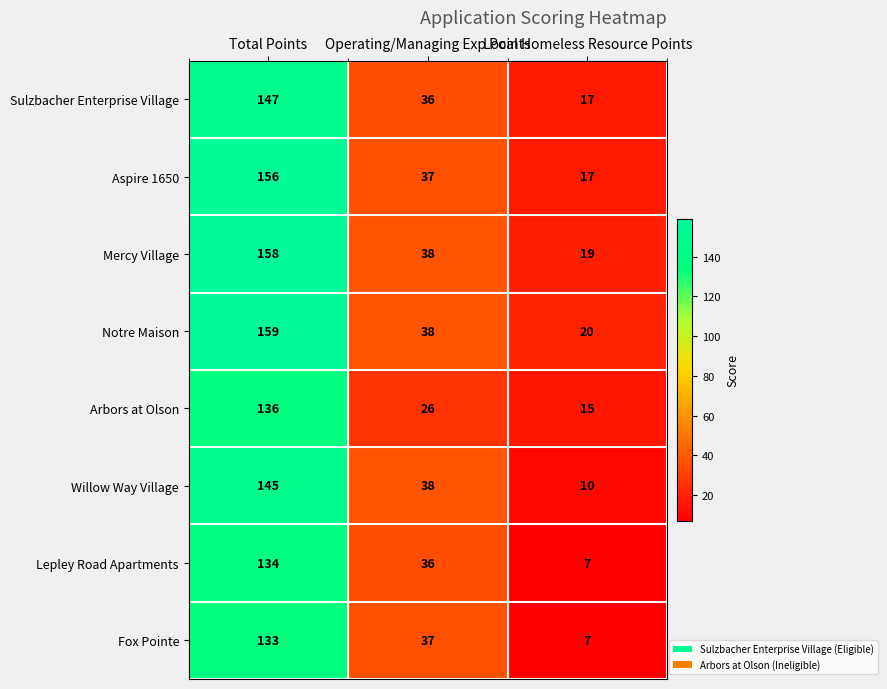

At which category does the chart reach its minimum across all series?

Local Homeless Resource Points